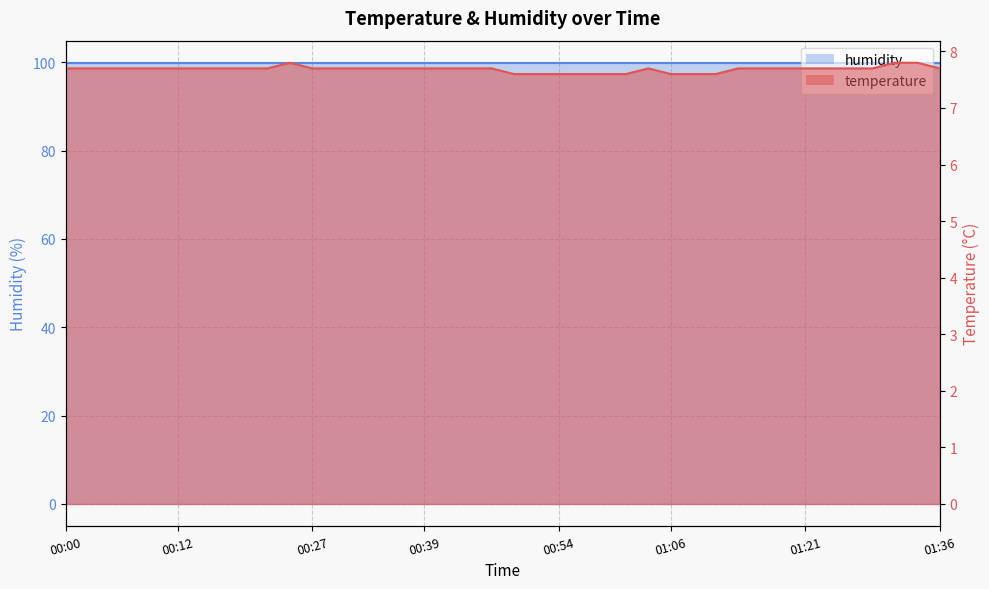

Which label corresponds to the largest value in the chart?

00:24